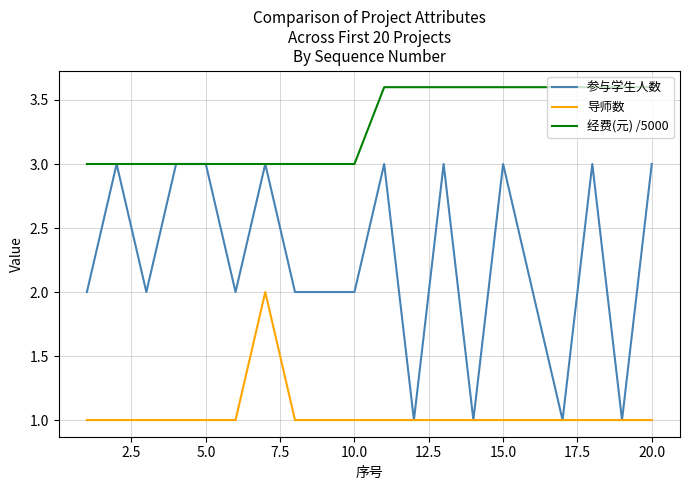

Which series has the widest spread of values?

参与学生人数